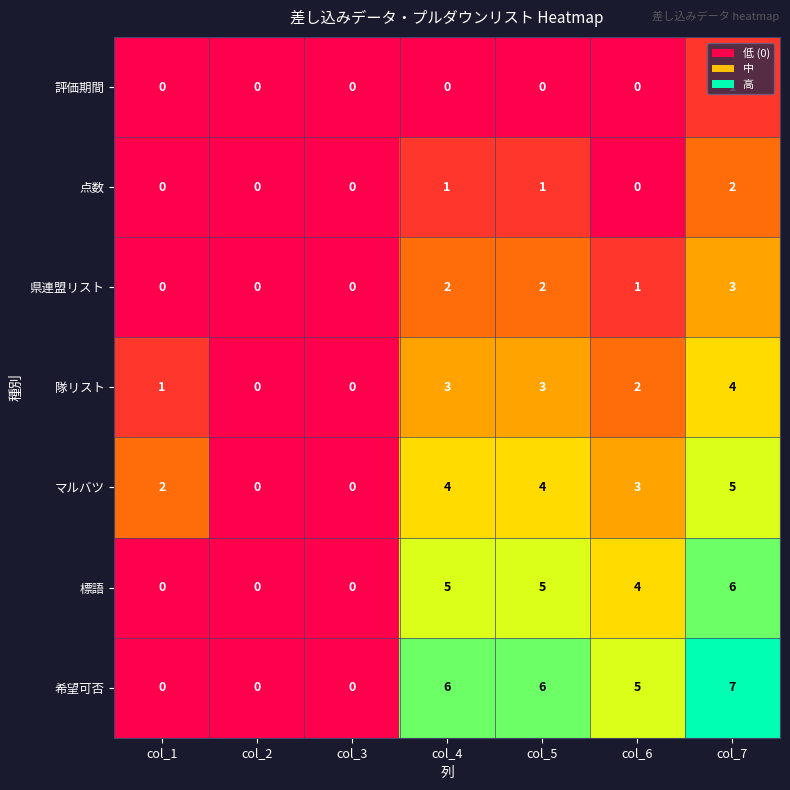

The 県連盟リスト series shows 0 at col_2. True or false?

True